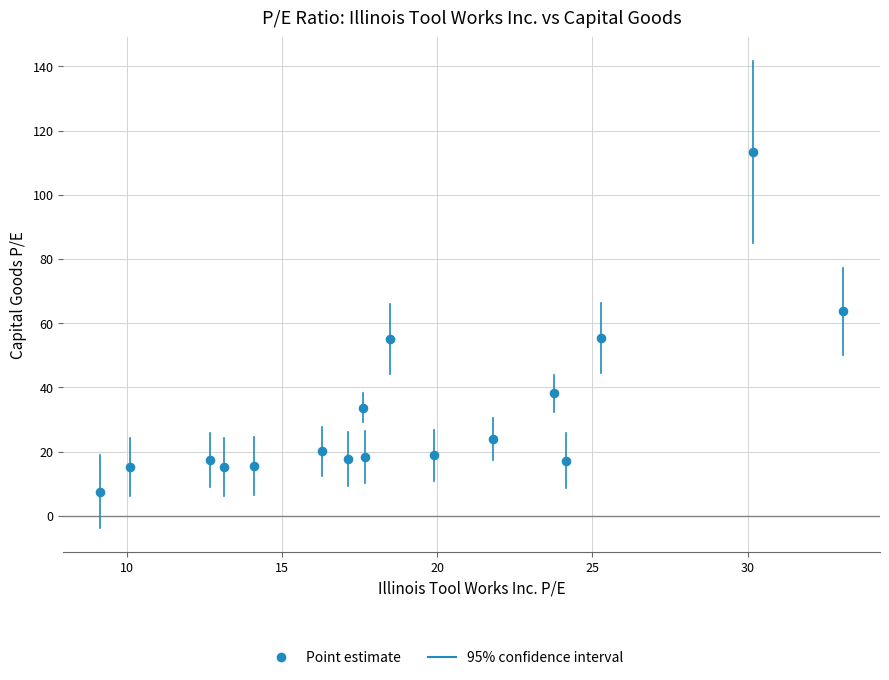

What is the range of Y values (max minus min)?

105.9